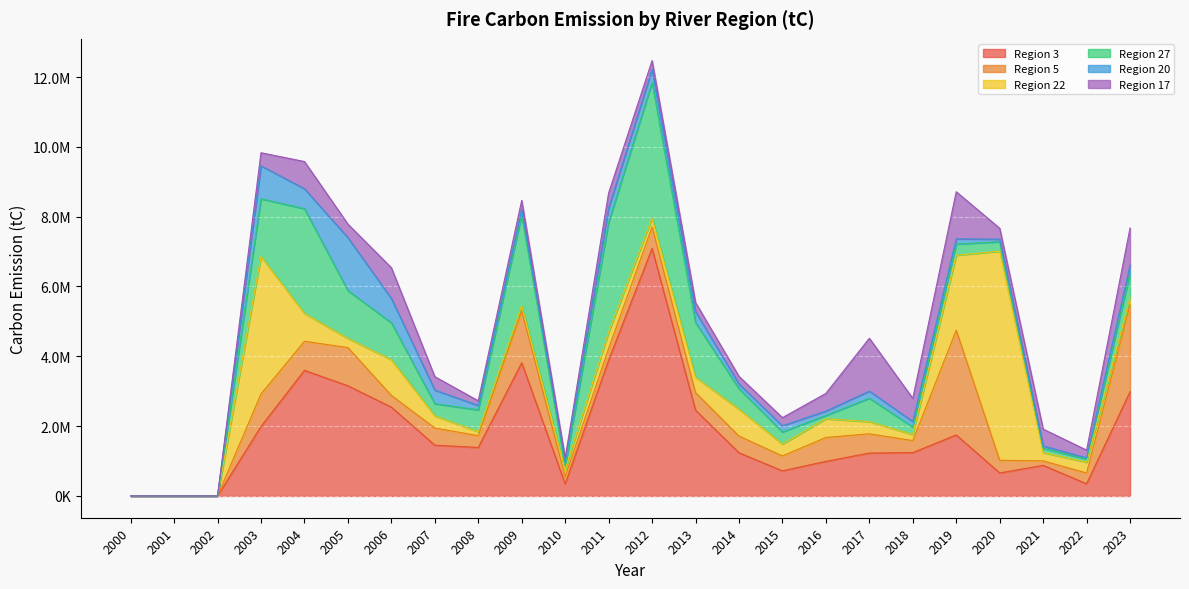

Between 2003 and 2012, which series saw the biggest shift?

Region 3